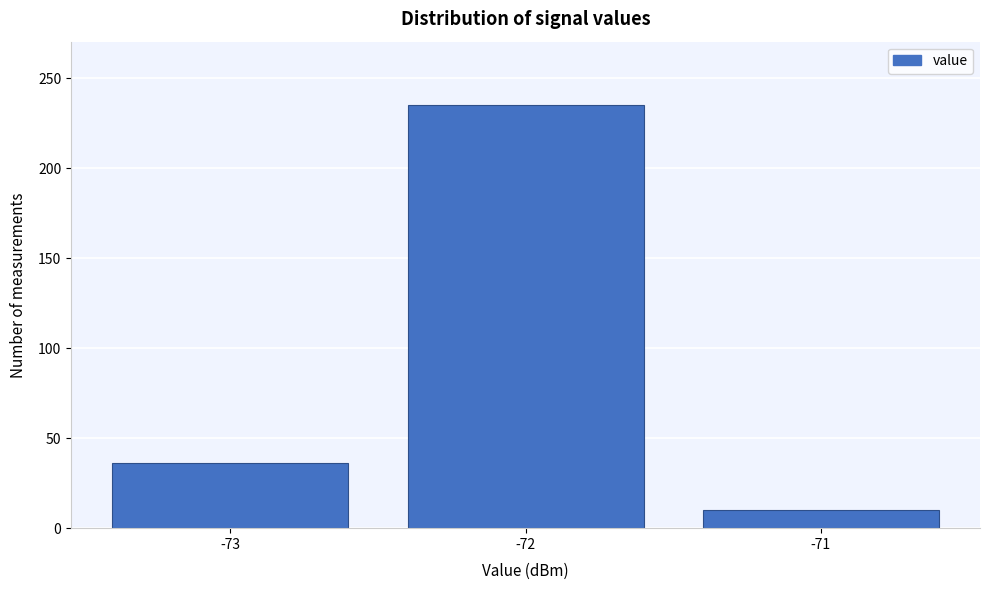

Reading left to right, extract all data points from this chart.

36	235	10